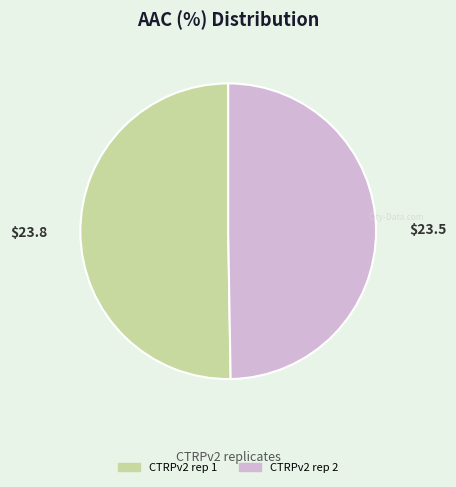

Is CTRPv2 rep 2 the majority of the pie?

No